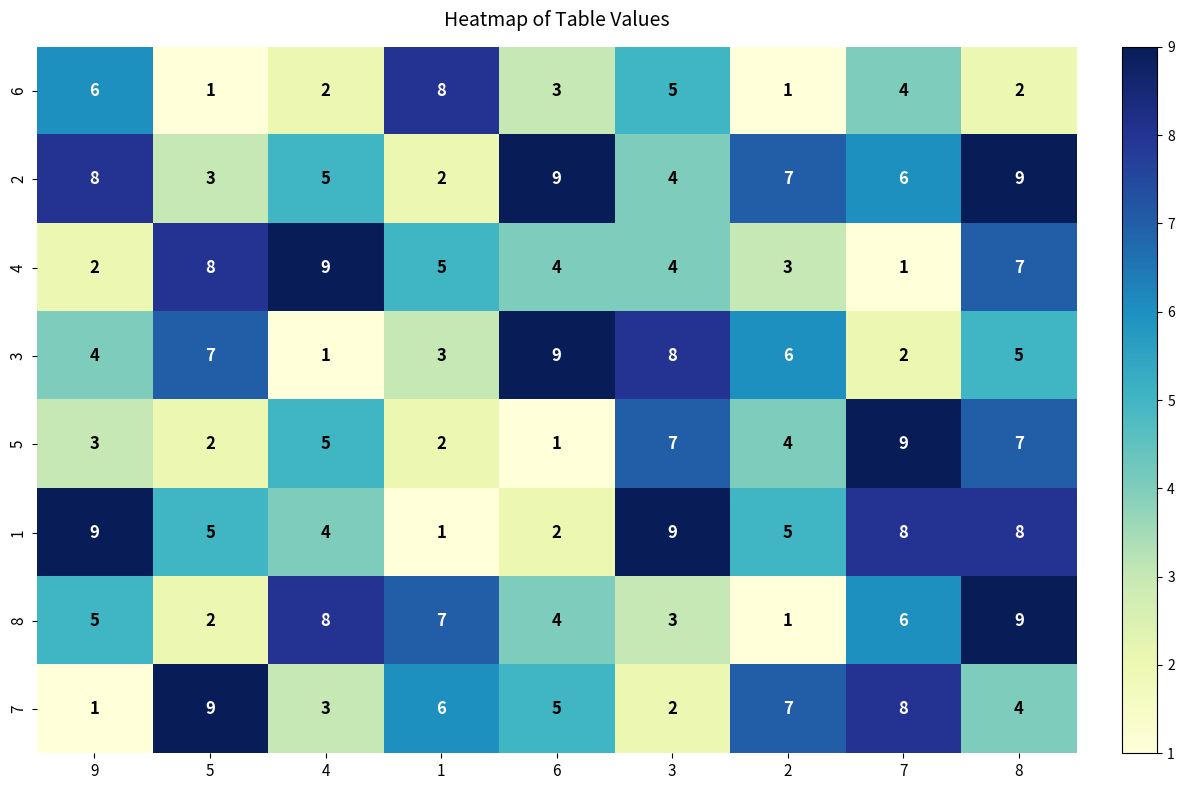

List the labels in order of 3 value, smallest first.

4, 7, 1, 9, 8, 2, 5, 3, 6